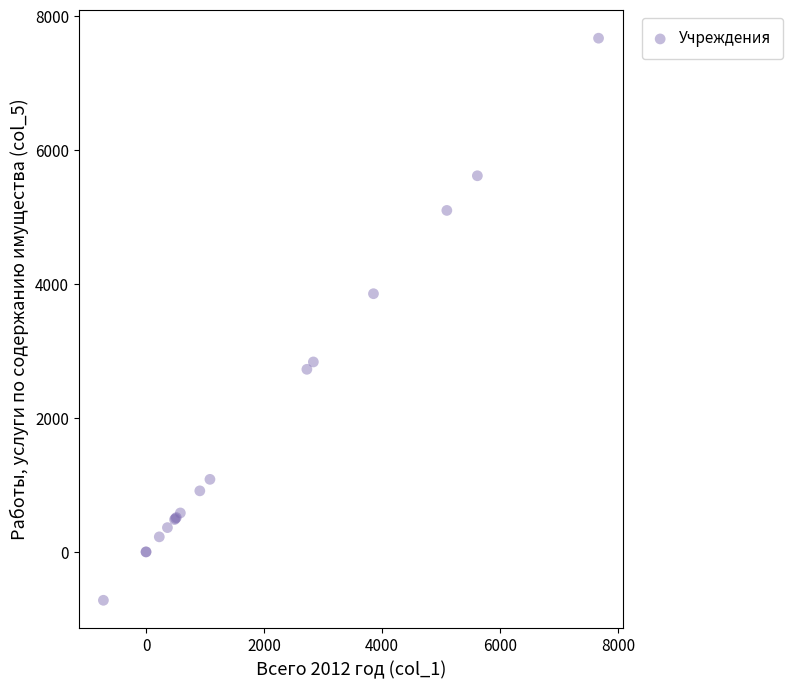

What Y value in the scatter plot is closest to 3475?

3856.5